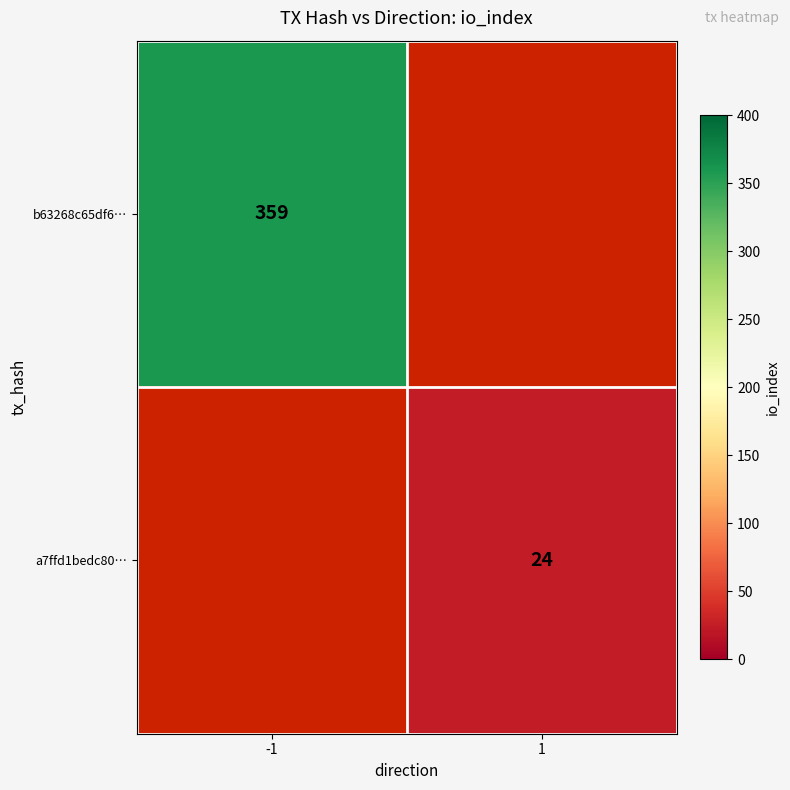

Is the value of a7ffd1bedc80… at 1 greater than the value of b63268c65df6… at -1?

No